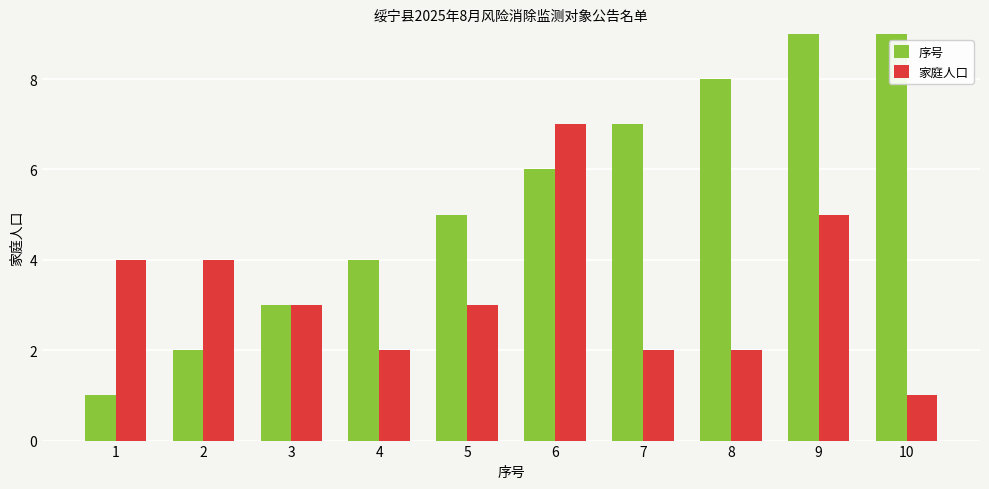

Does the chart contain any negative values?

No